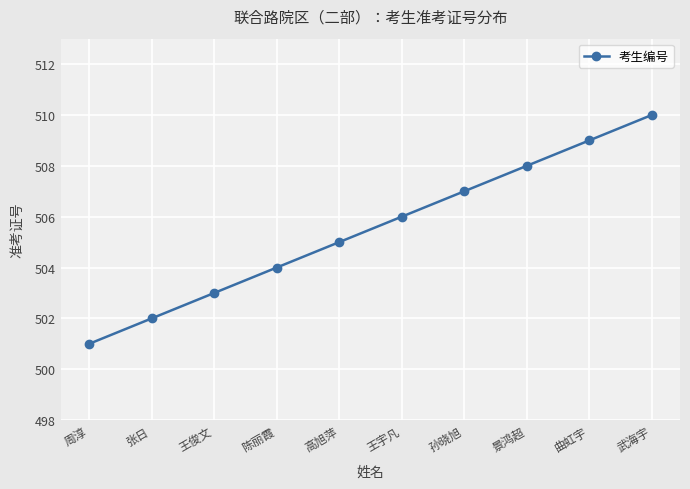

Reading right to left, list all the values displayed in this chart.

武海宇=510	曲虹宇=509	景鸿超=508	孙晓旭=507	王宇凡=506	高旭萍=505	陈丽霞=504	王俊文=503	张日=502	周淳=501